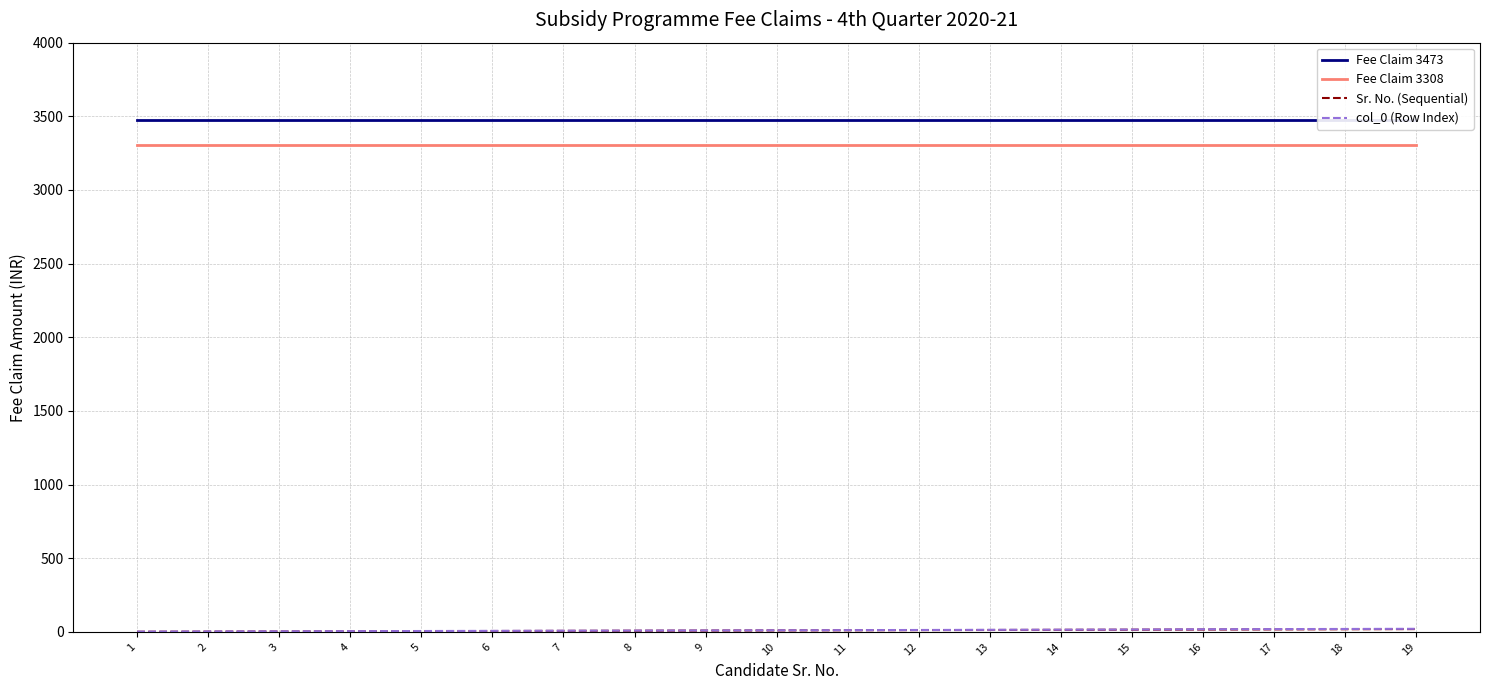

Rank the series by their maximum value, from highest to lowest.

Fee Claim 3473, Fee Claim 3308, col_0 (Row Index), Sr. No. (Sequential)